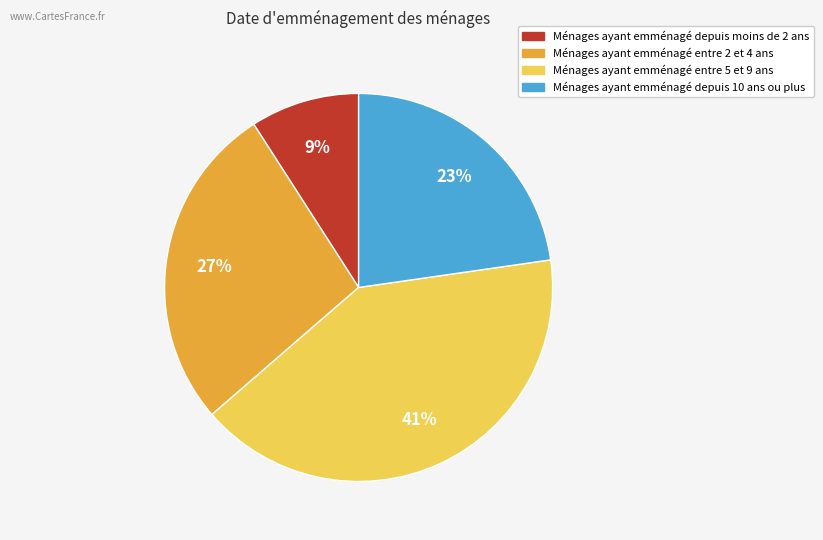

How many slices are in this pie chart?

4